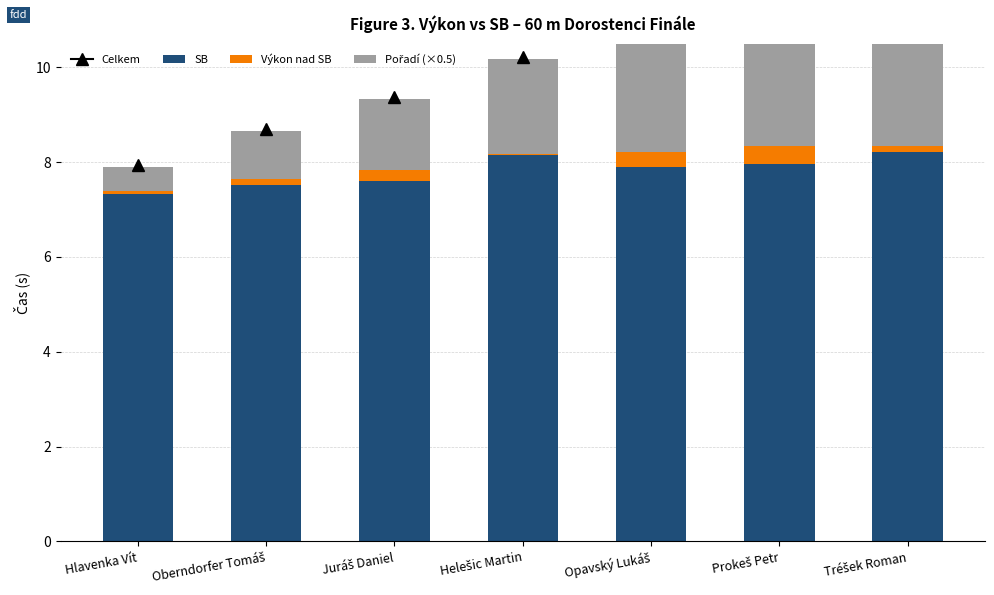

At how many categories does at least one series exceed 7?

7